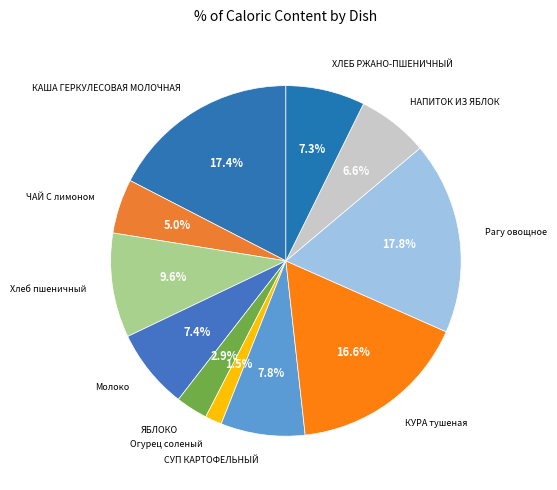

Is Молоко the majority of the pie?

No